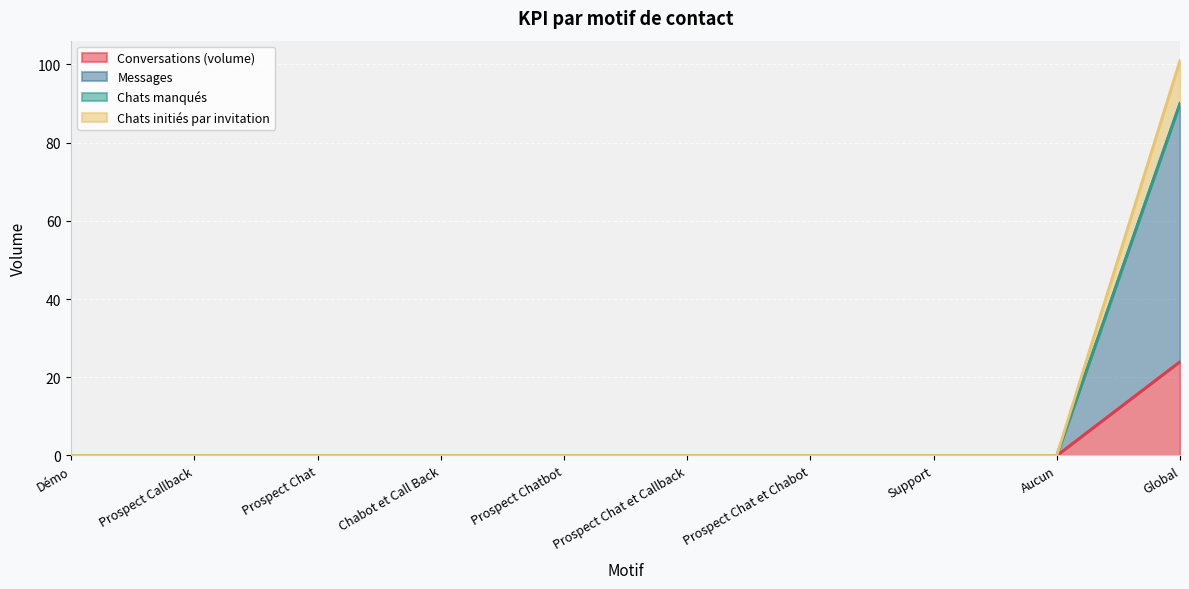

True or false: Messages and Chats initiés par invitation cross at least once.

False